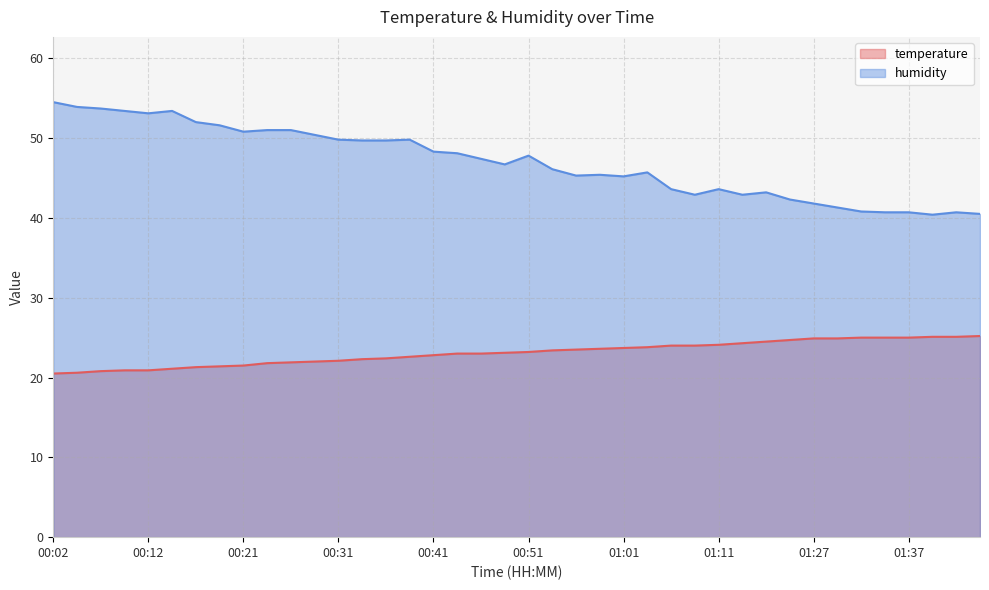

What is the label of the 5th point from the left?

00:12